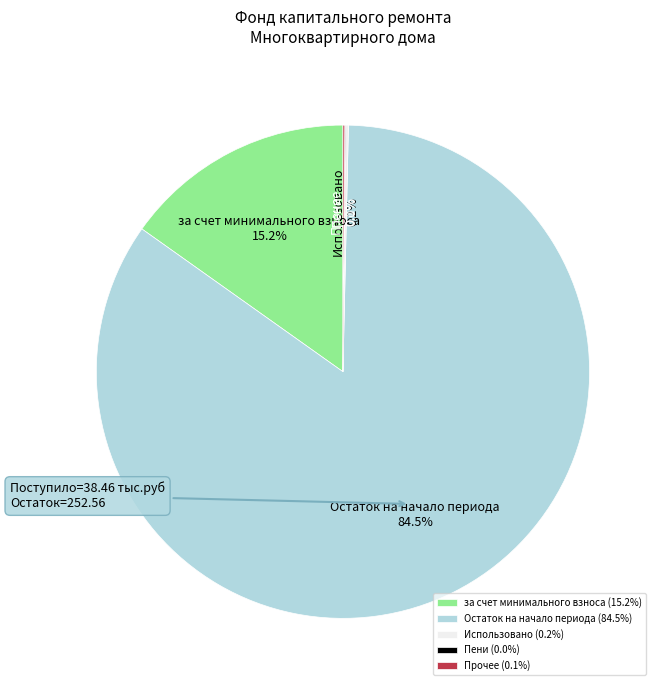

Which slice is the largest?

Остаток на начало периода